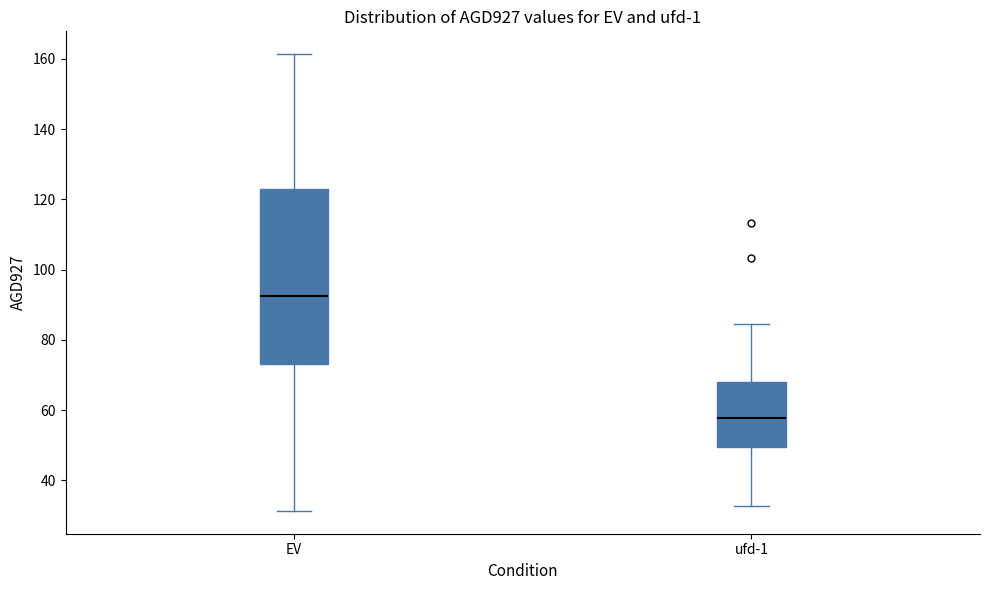

Which box is the tallest, from its lower edge to its upper edge?

EV